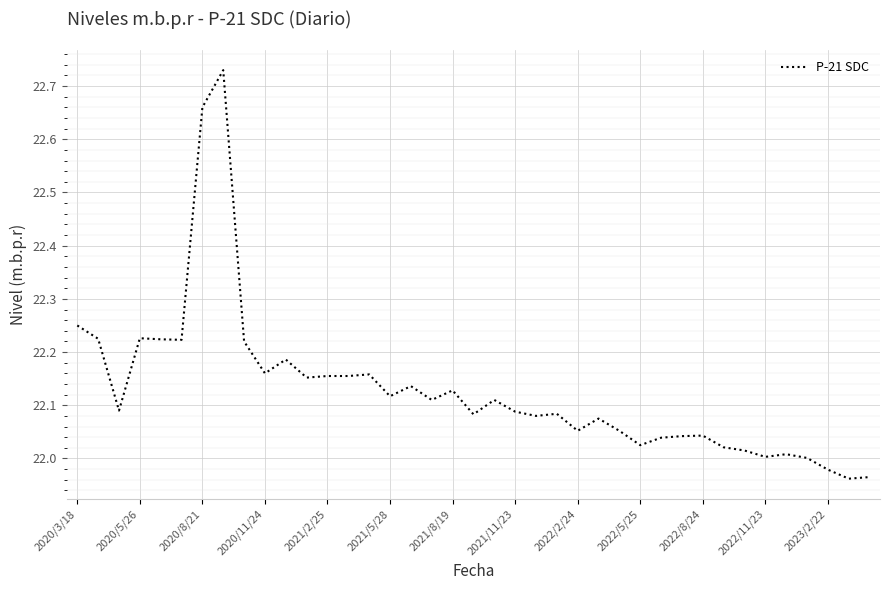

What is the difference between the maximum and minimum values?

0.8